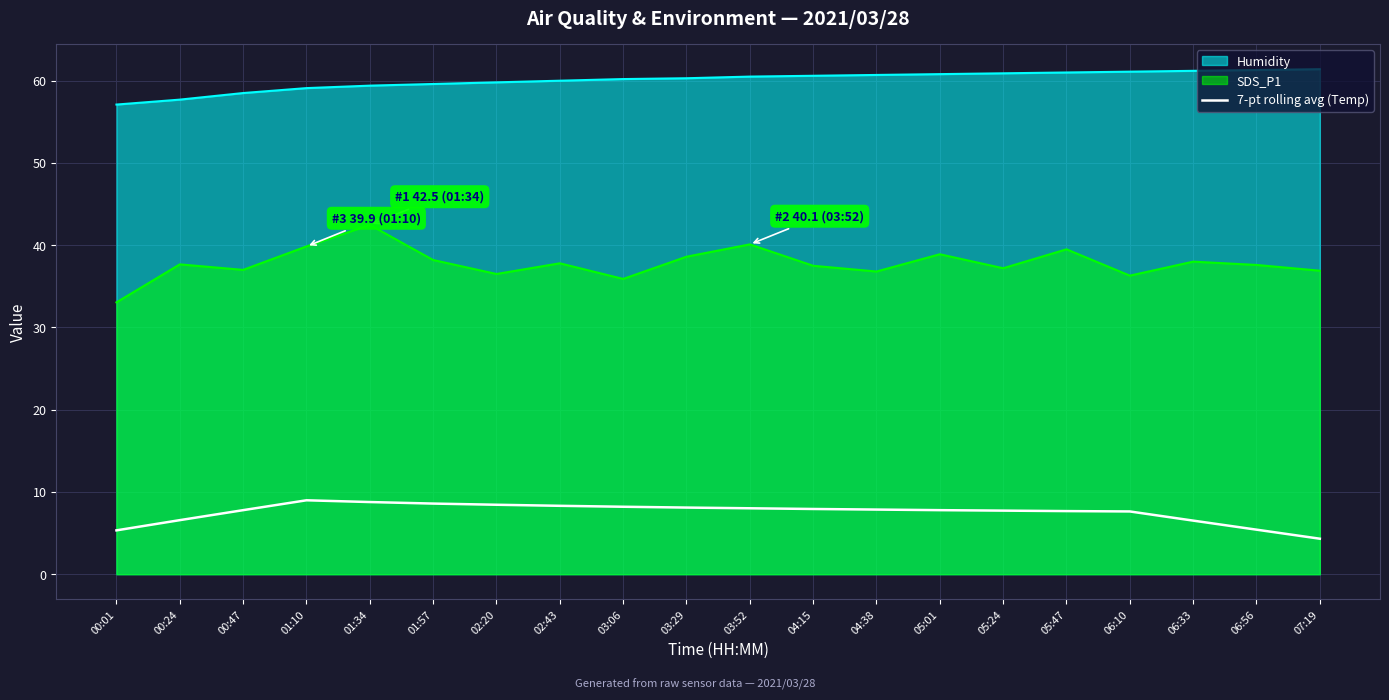

How many values are below 7?

5